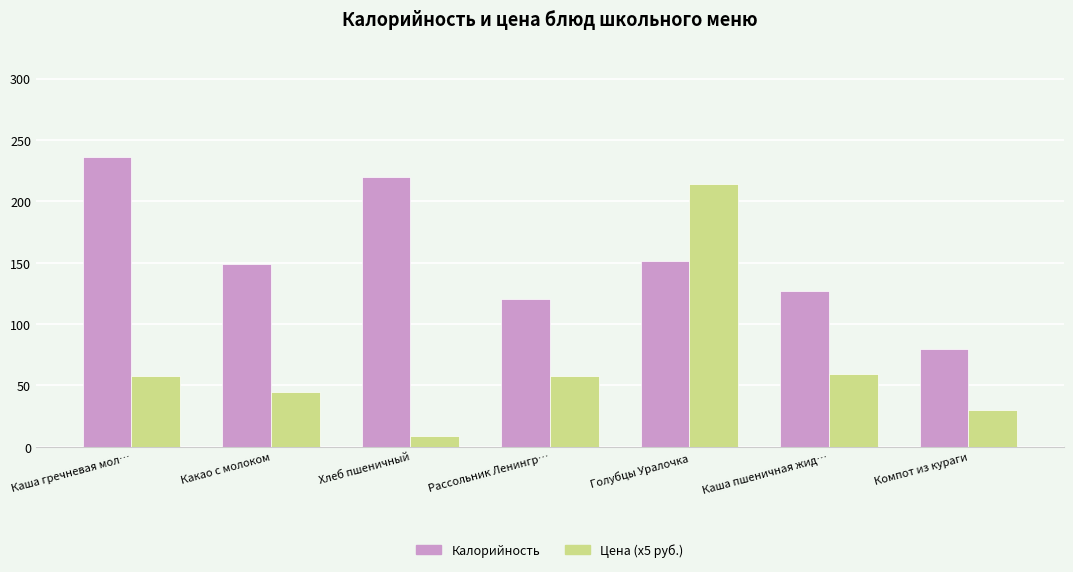

What is the total value across all series at Хлеб пшеничный?

229.0